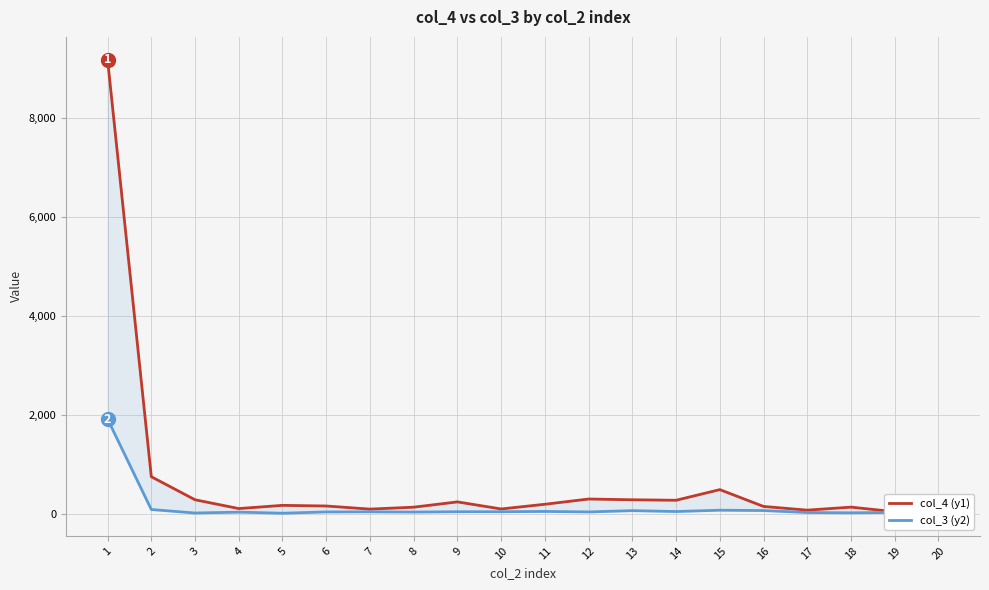

True or false: col_3 (y2) and col_4 (y1) cross at least once.

False